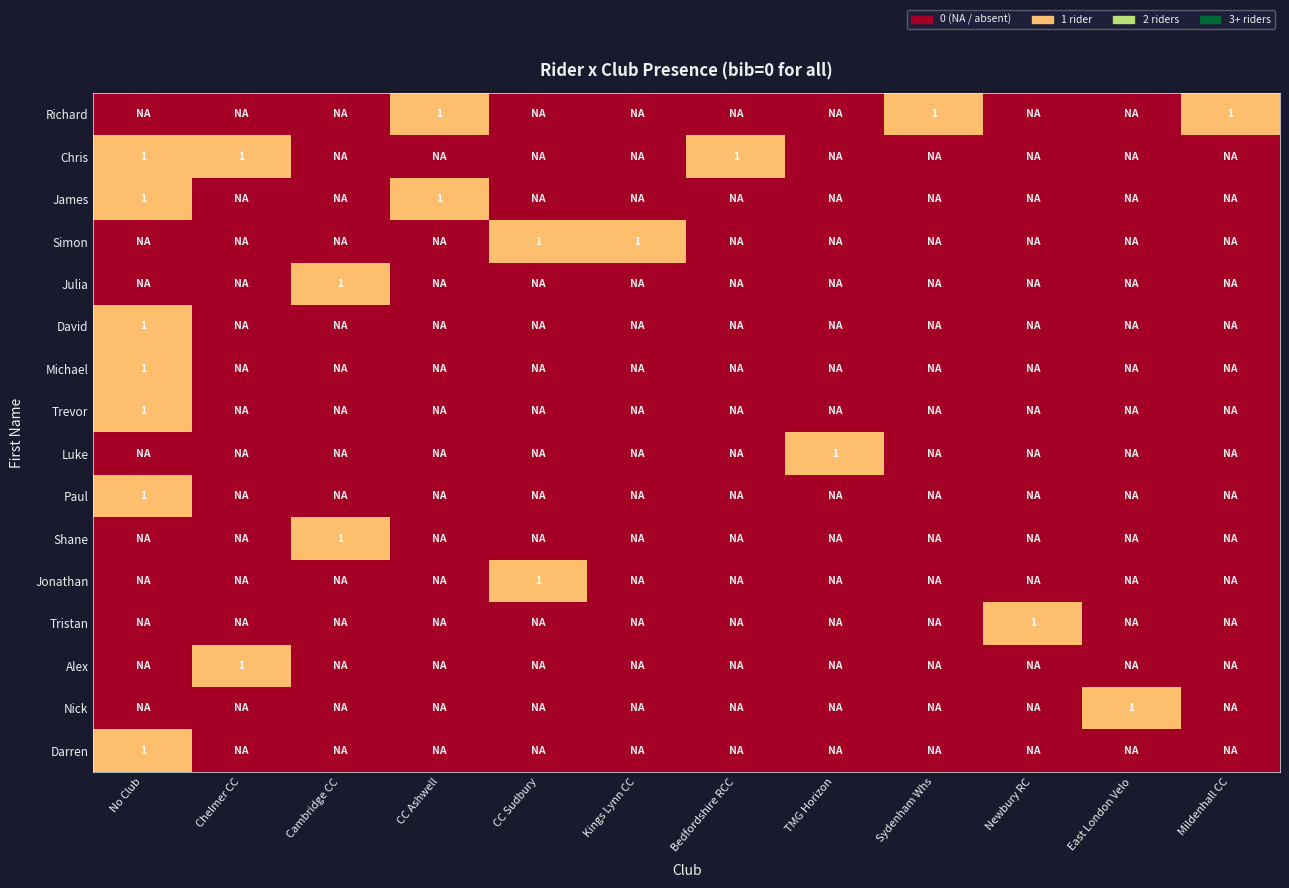

What is the maximum value shown in the chart?

1